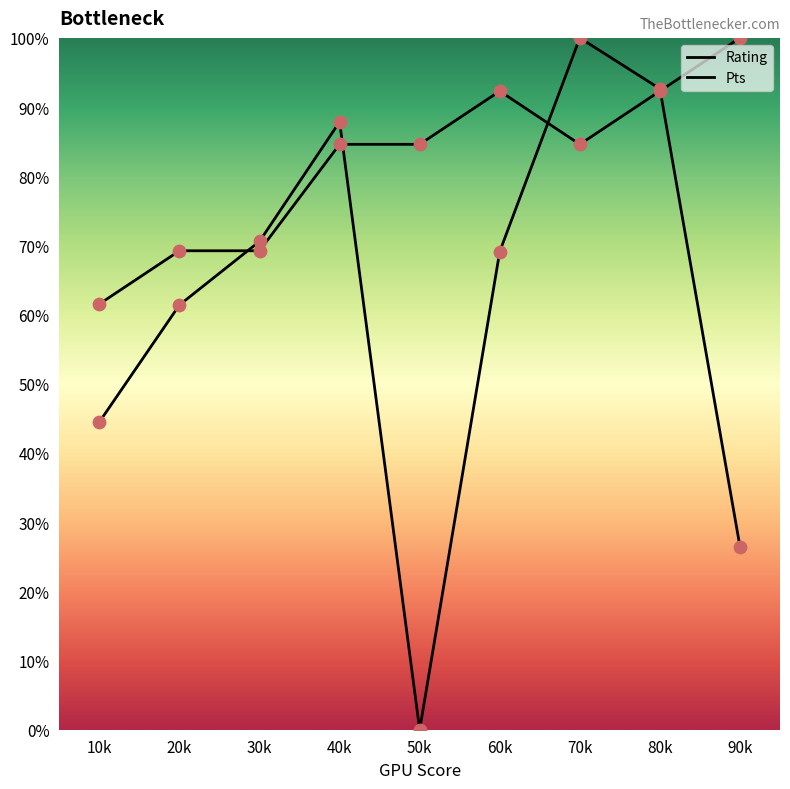

At which category is the sum across all series the highest?

80k